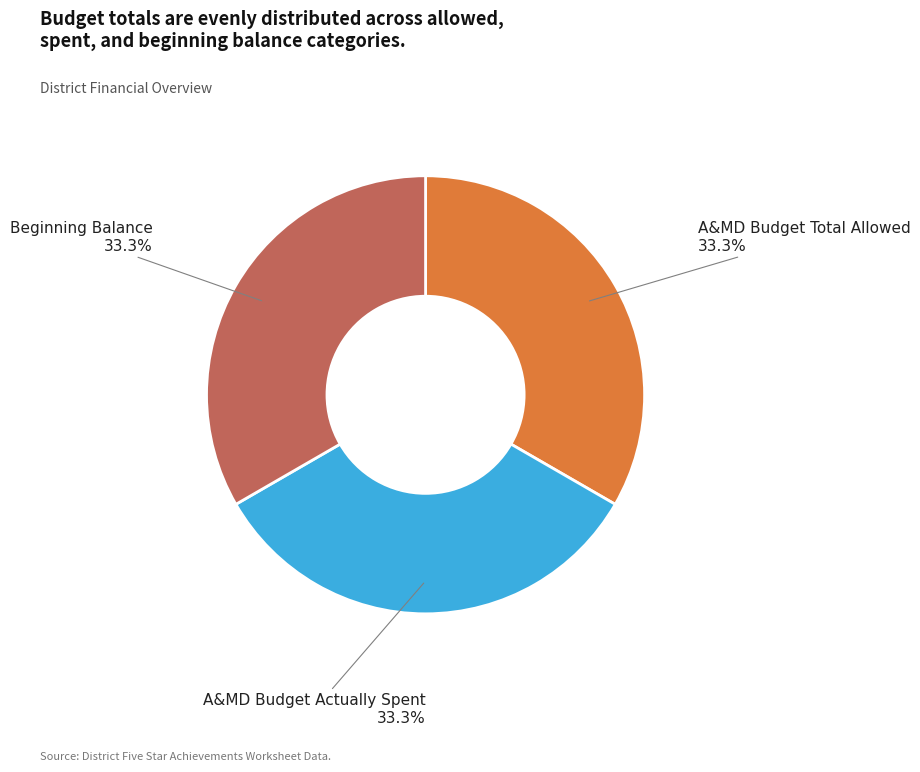

How many slices are in this pie chart?

3